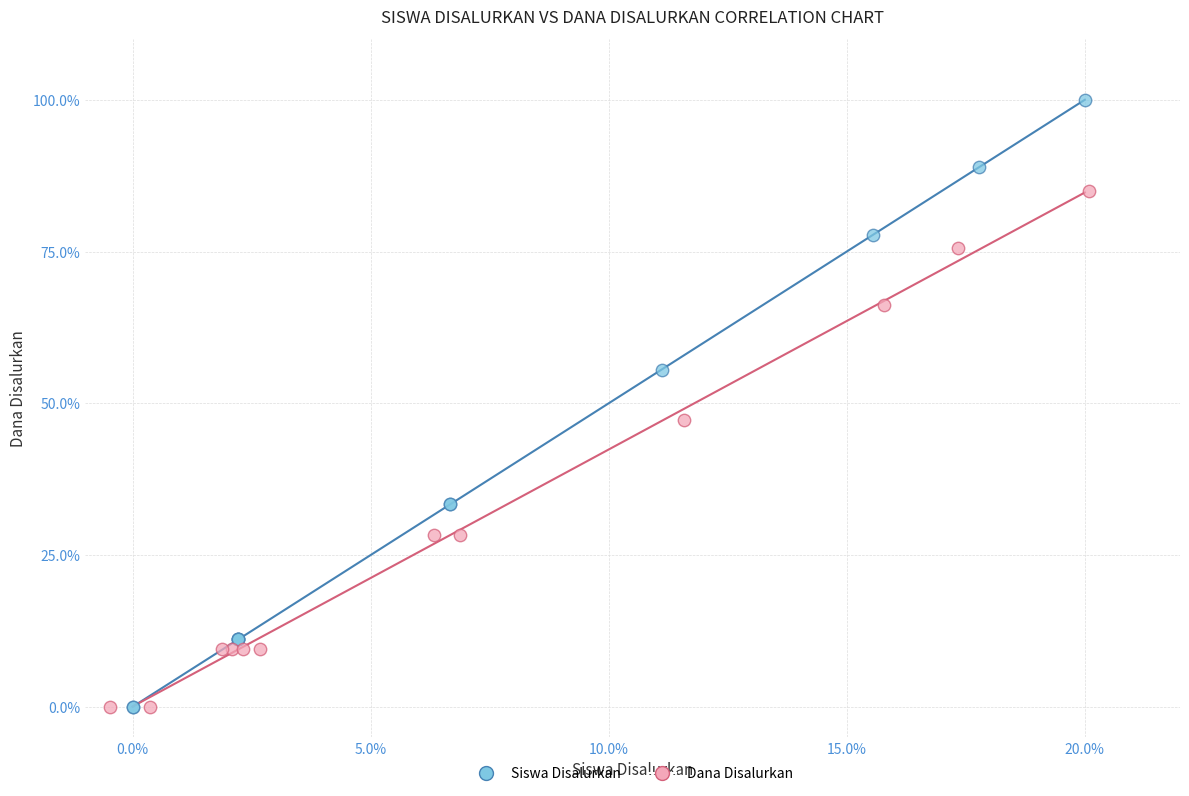

Which series contains the highest Y value?

Siswa Disalurkan